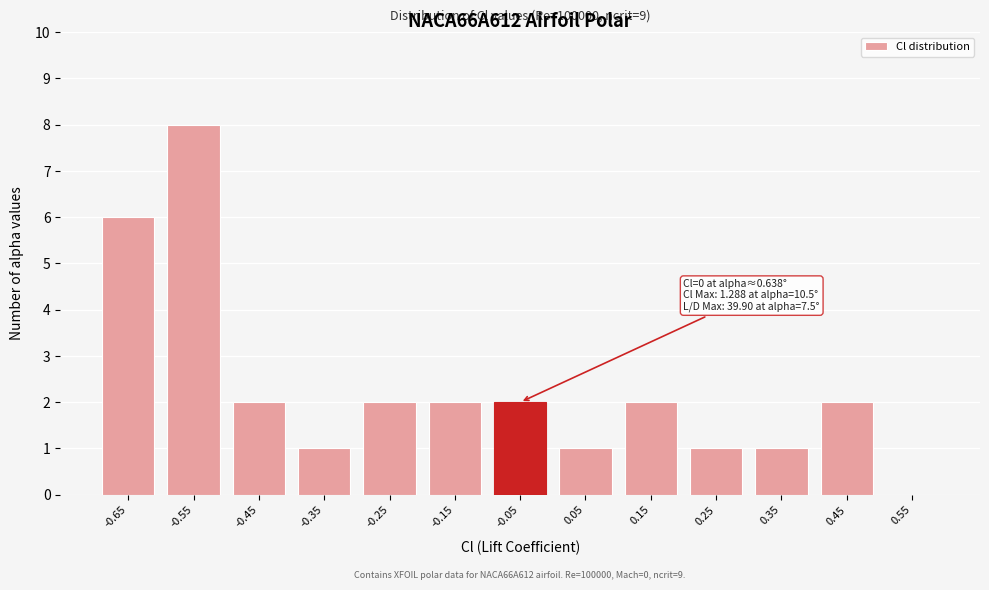

Reading right to left, extract all data points from this chart.

0.55=0	0.45=2	0.35=1	0.25=1	0.15=2	0.05=1	-0.05=2	-0.15=2	-0.25=2	-0.35=1	-0.45=2	-0.55=8	-0.65=6